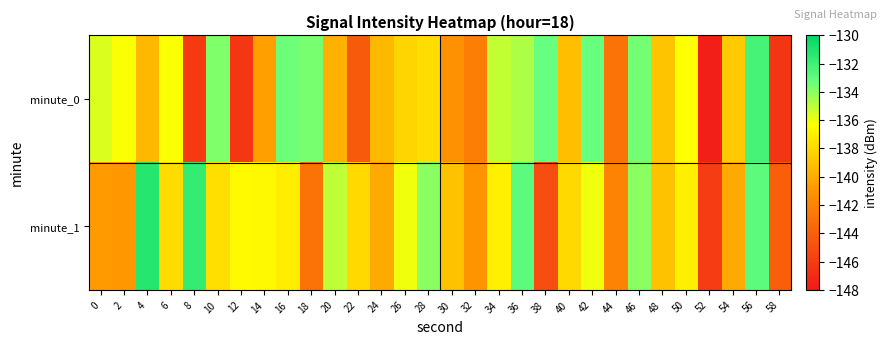

Reading left to right, what are all the values shown in this chart?

minute_0: 0=-135.6	2=-136.2	4=-139.4	6=-136.3	8=-146.2	10=-133.8	12=-146.3	14=-140.5	16=-133.4	18=-133.6	20=-139.7	22=-144.3	24=-139.4	26=-138.1	28=-137.8	30=-141.2	32=-142.3	34=-135.1	36=-134.7	38=-133.3	40=-139.1	42=-133.3	44=-143.0	46=-133.6	48=-138.9	50=-136.3	52=-147.7	54=-138.6	56=-132.3	58=-146.4
minute_1: 0=-140.7	2=-140.9	4=-131.2	6=-137.8	8=-131.8	10=-137.7	12=-136.5	14=-136.6	16=-137.1	18=-143.0	20=-135.0	22=-138.0	24=-140.0	26=-136.0	28=-134.0	30=-139.0	32=-141.0	34=-137.0	36=-133.0	38=-145.0	40=-138.0	42=-136.0	44=-142.0	46=-134.0	48=-139.0	50=-137.0	52=-146.0	54=-140.0	56=-133.0	58=-144.0